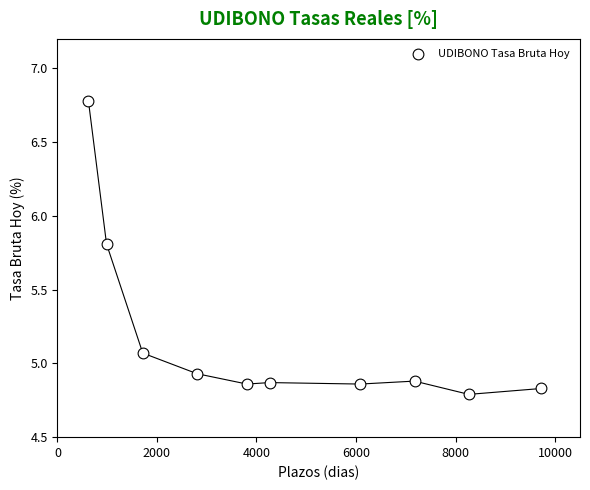

What is the average Y value?

5.2